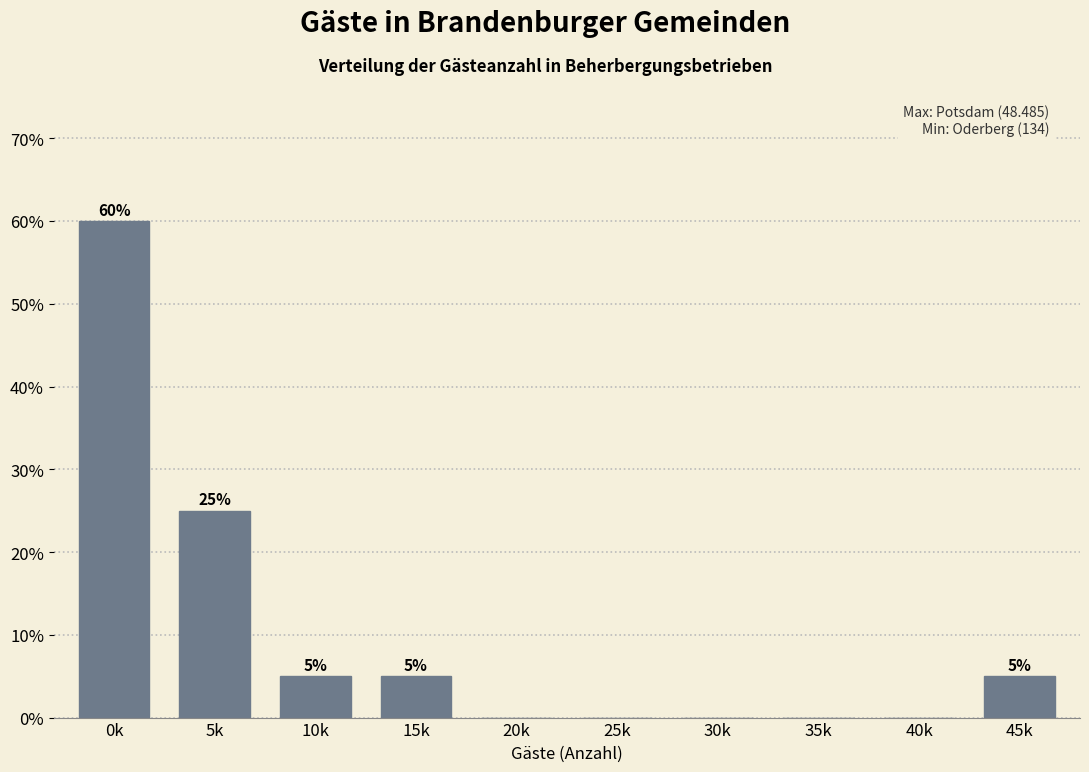

Reading right to left, transcribe all the data shown in this chart.

45k=5	40k=0	35k=0	30k=0	25k=0	20k=0	15k=5	10k=5	5k=25	0k=60